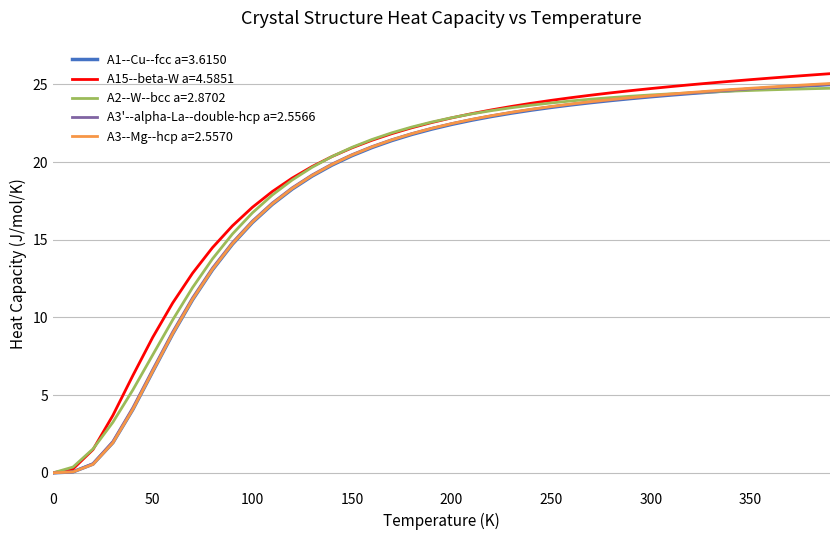

Does the chart display data point markers on the line(s)?

No